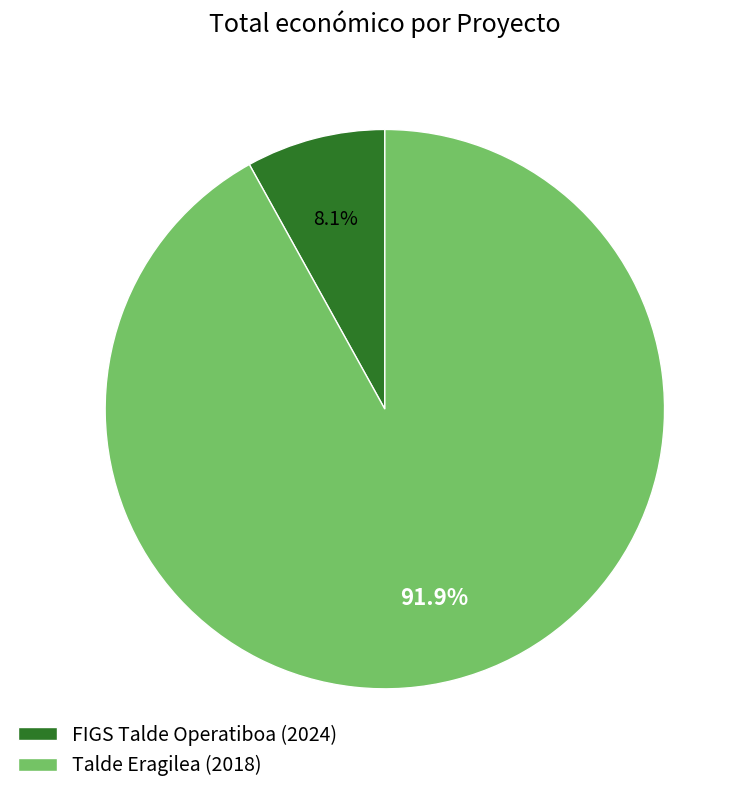

What is the total percentage of FIGS Talde Operatiboa (2024) and Talde Eragilea (2018)?

100.0%